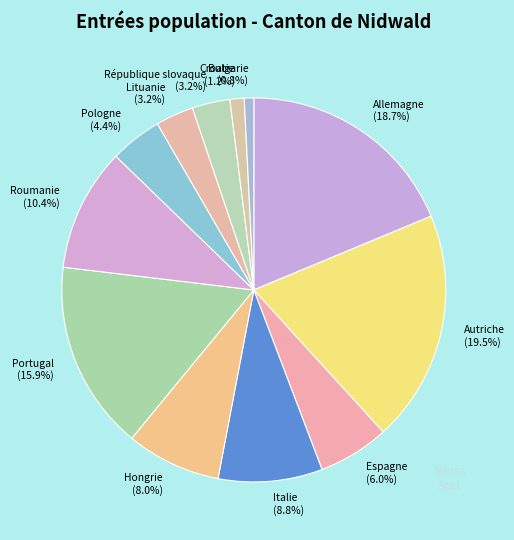

To the nearest percent, what is the average slice percentage?

8%